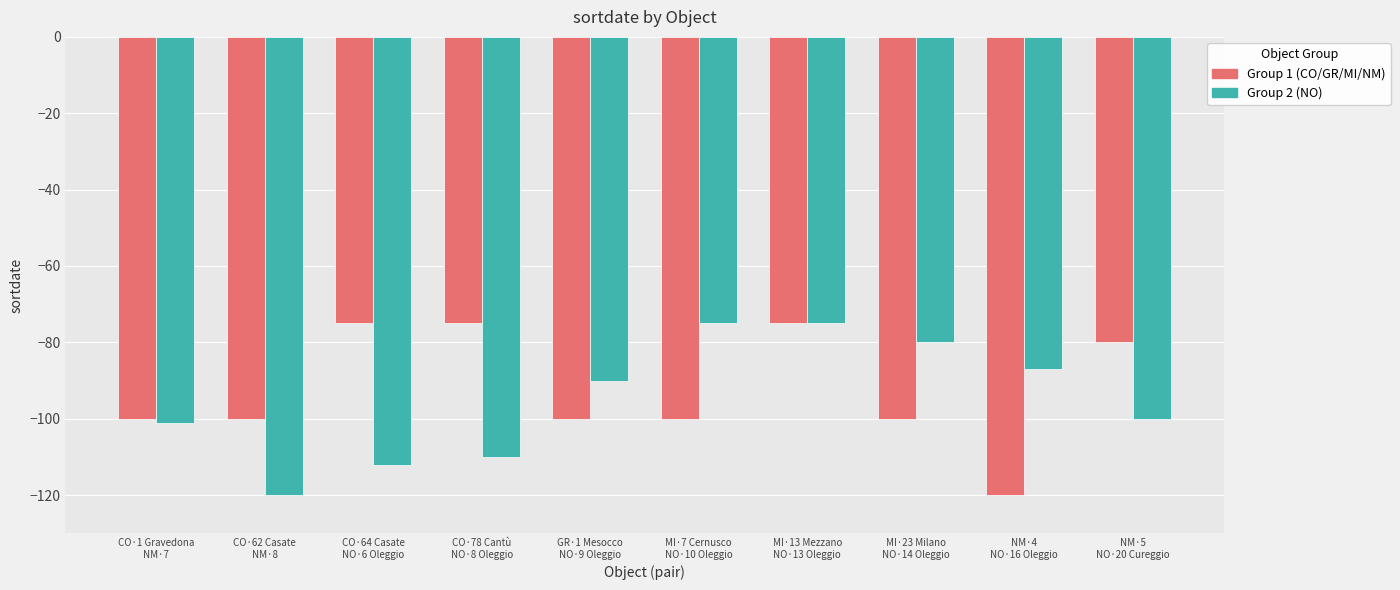

What is the difference between the second highest and minimum values in the Group 1 (CO/GR/MI/NM) series?

45